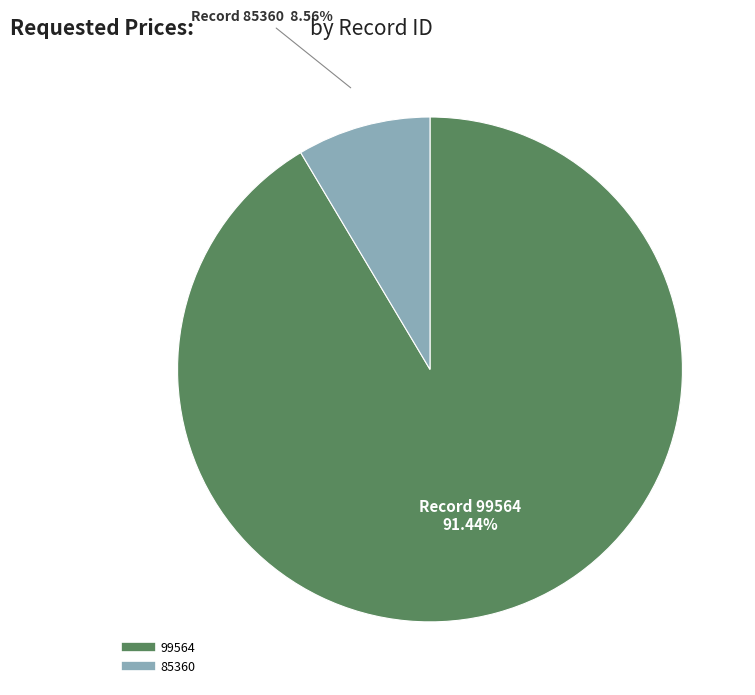

Is it true that 99564 is 91% of the pie?

True